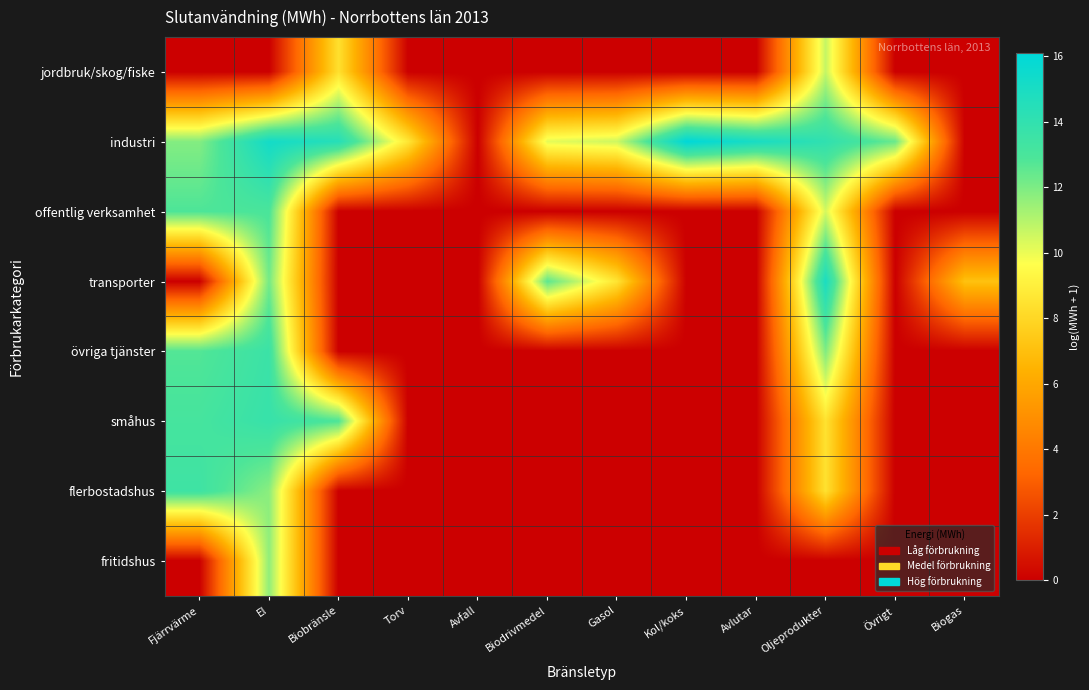

List the series in order of their peak value, highest first.

industri, transporter, småhus, övriga tjänster, flerbostadshus, offentlig verksamhet, fritidshus, jordbruk/skog/fiske